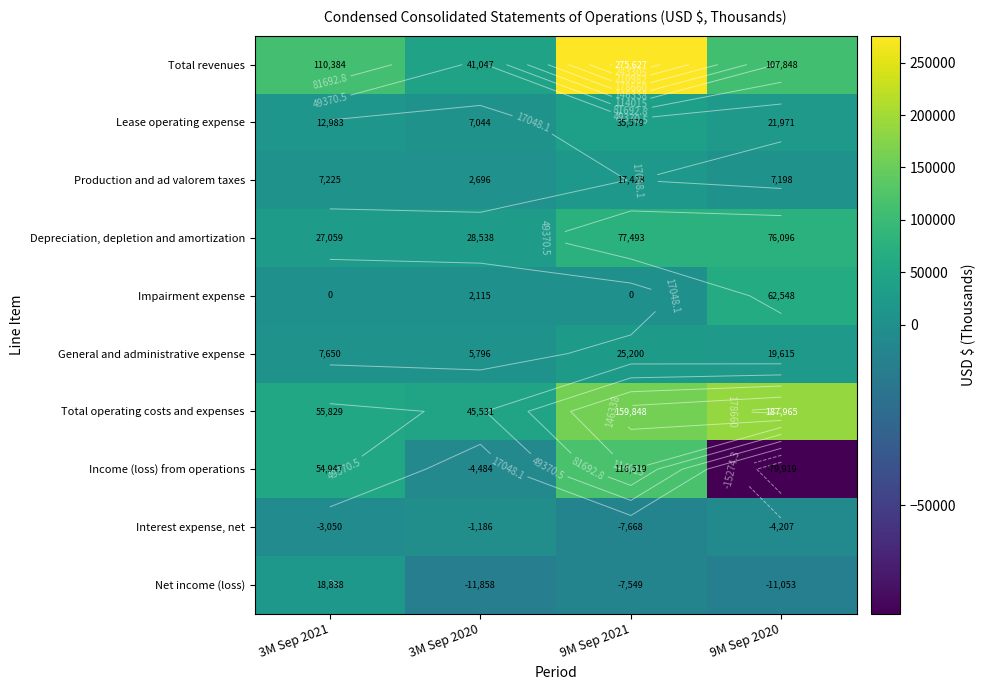

What is the minimum value shown in the chart?

-79919